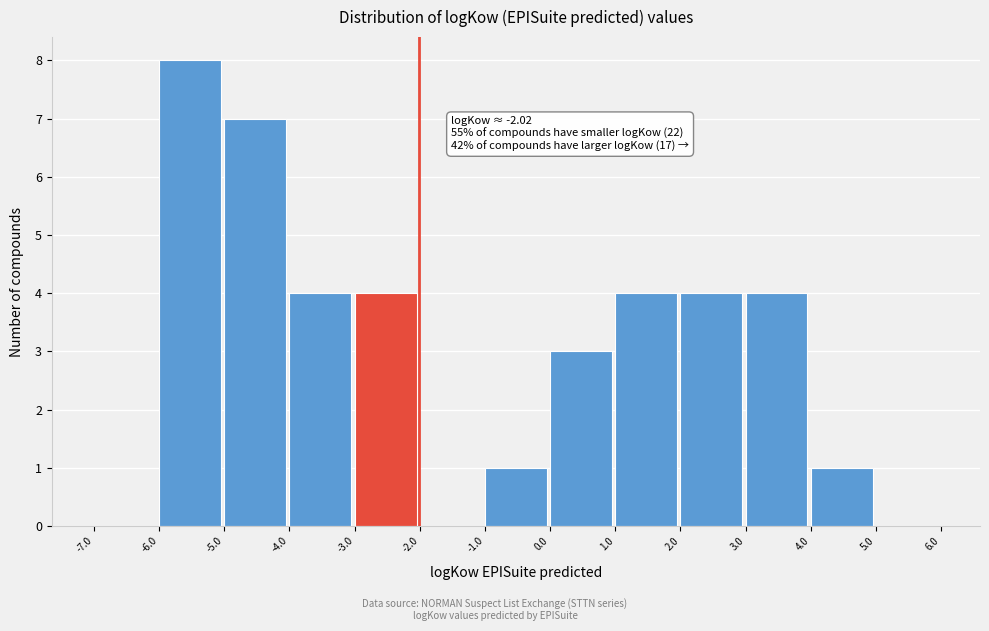

Which range on the x-axis has the tallest bar?

-6.0 to -5.0